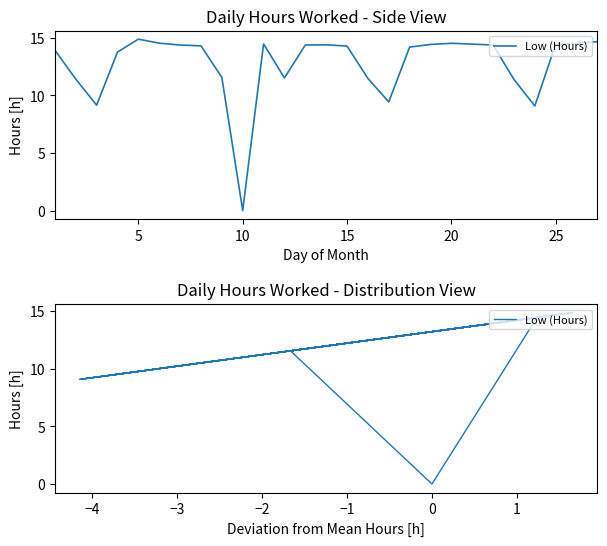

What is the difference between the maximum and minimum values?

14.9